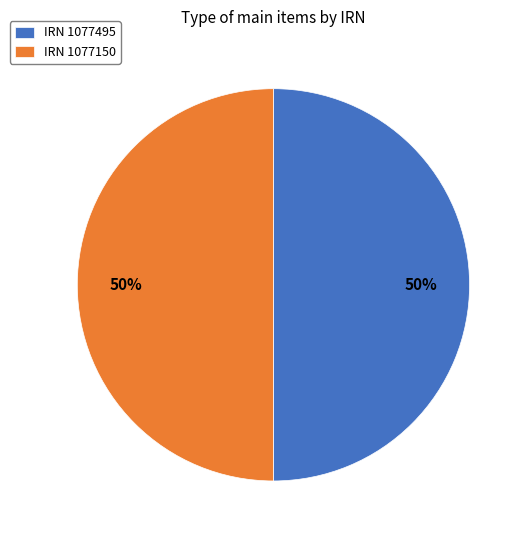

What is the ratio of the value at IRN 1077495 to the value at IRN 1077150?

1.0